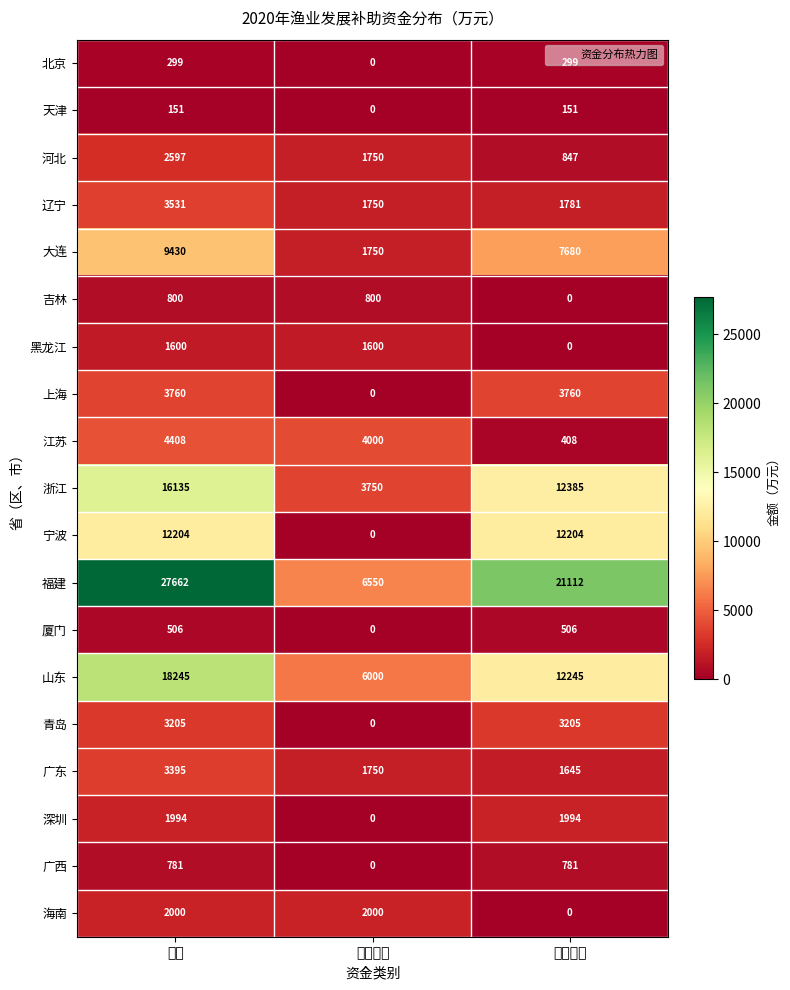

The 福建 series shows 21112 at 远洋渔业. True or false?

True